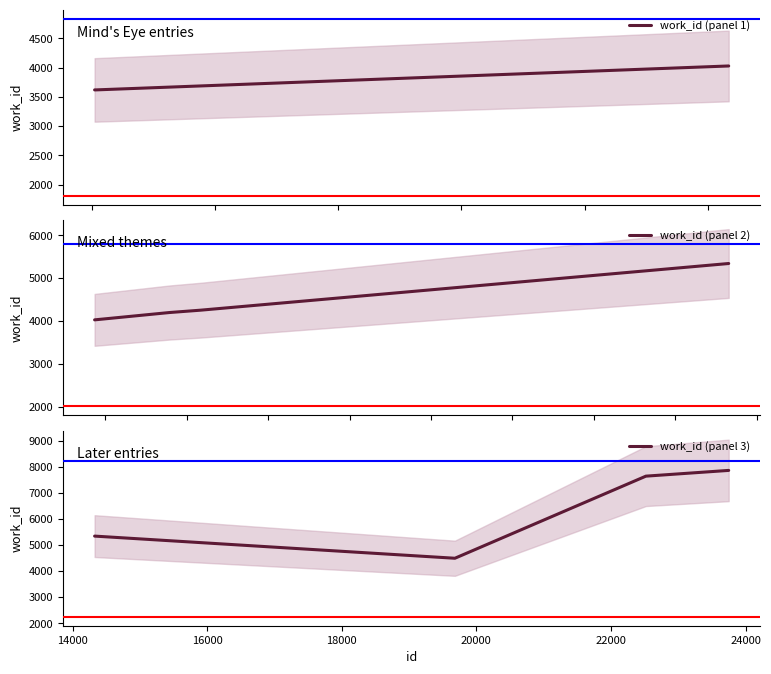

What is the difference between the maximum and minimum values in the work_id (panel 3) series?

3367